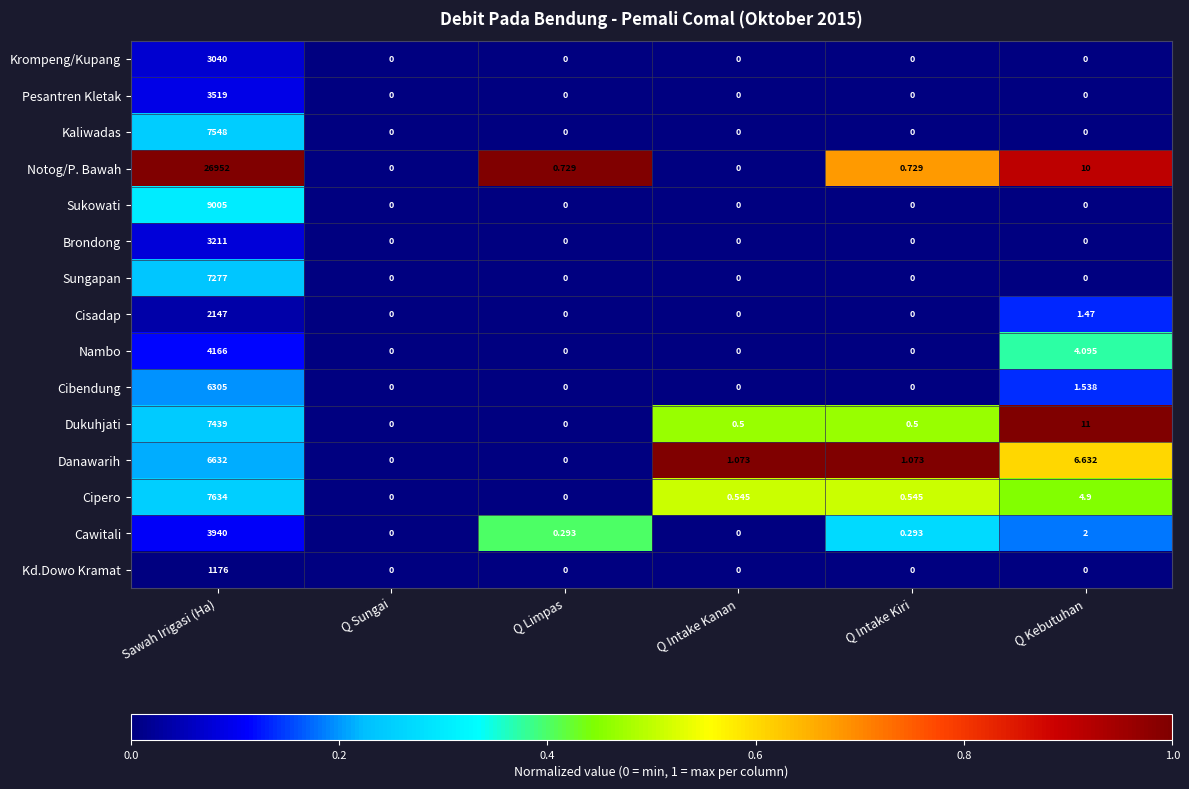

Which series has the largest total across all categories?

Notog/P. Bawah